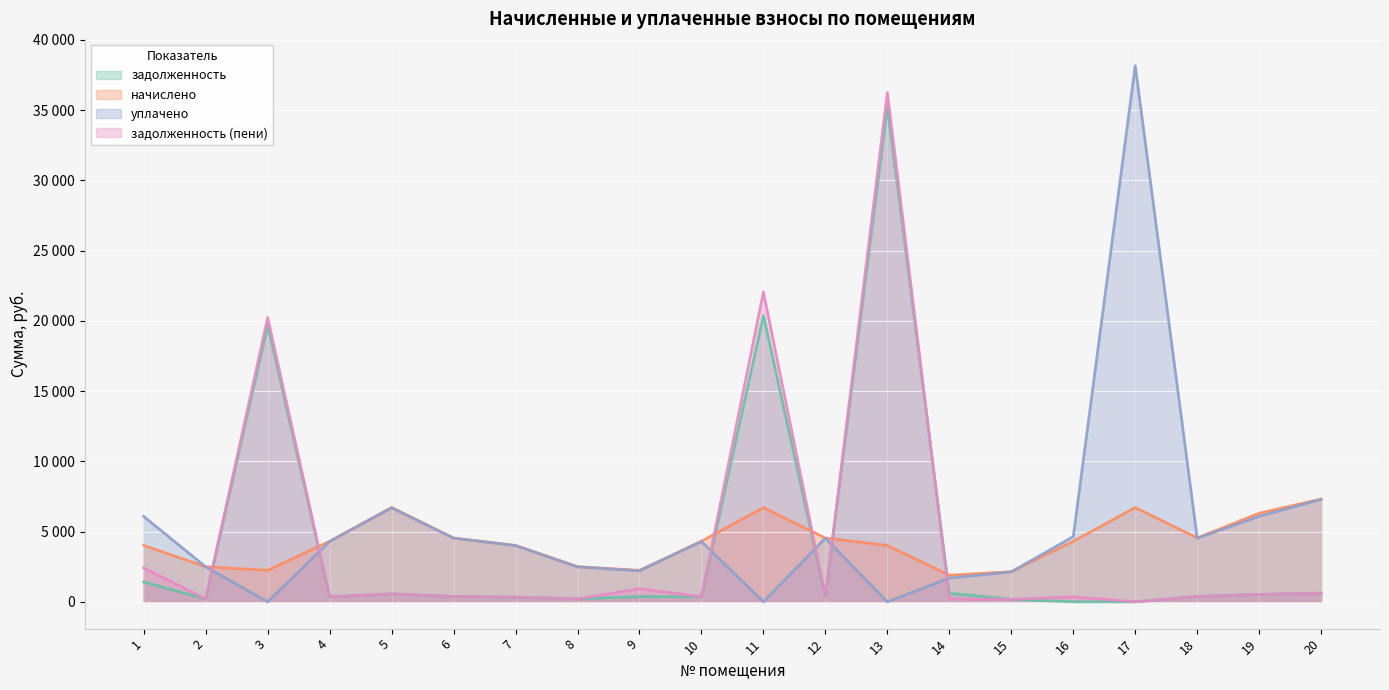

Read the задолженность (пени) value at 7.

334.5